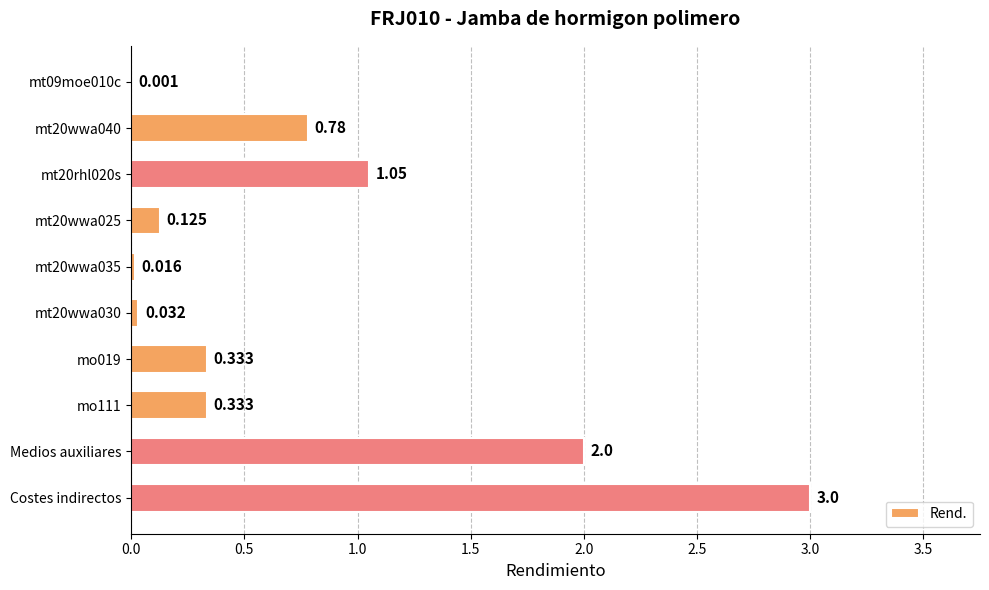

Between Medios auxiliares and mo111, which is larger?

Medios auxiliares